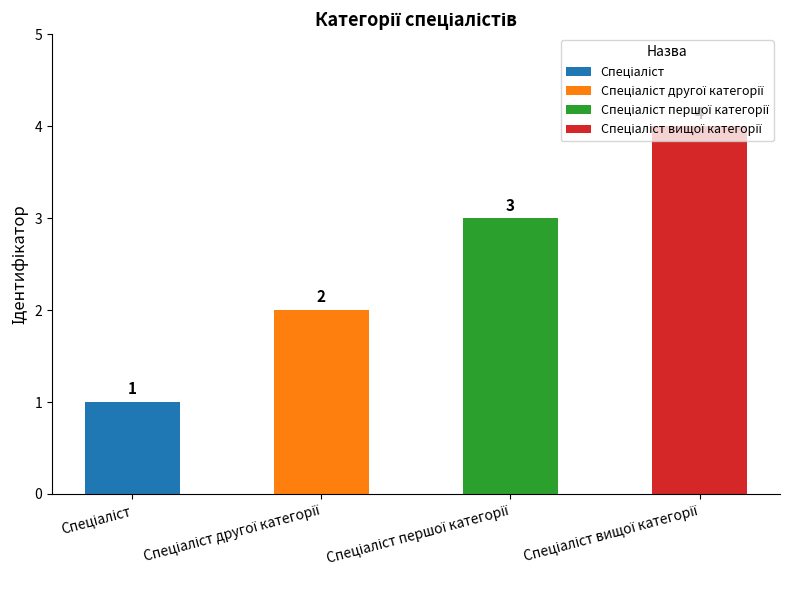

What is the value of the 4th bar from the left?

4